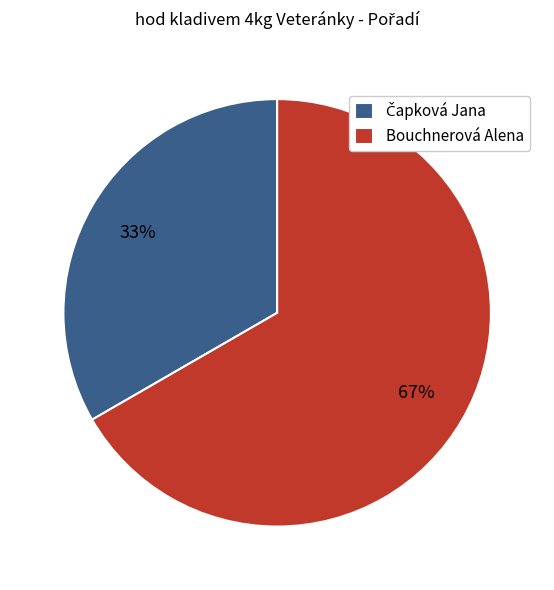

What is the largest slice in the pie chart?

Bouchnerová Alena